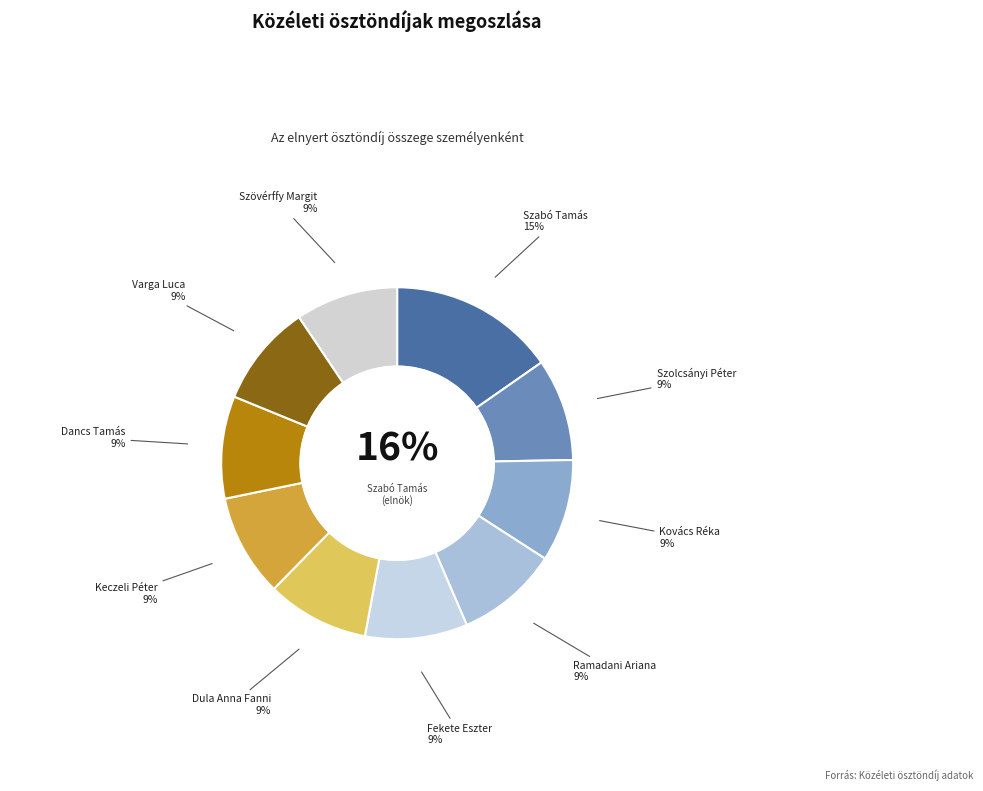

What percentage do Fekete Eszter and Szövérffy Margit together represent?

18.8%